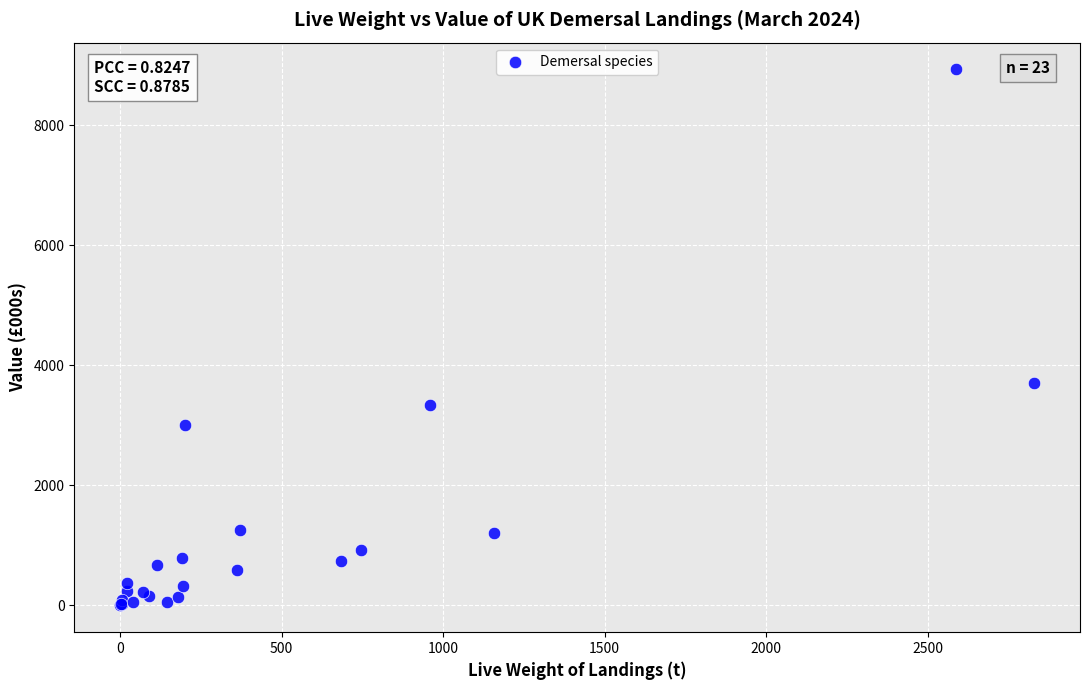

What Y value in the scatter plot is closest to 4465?

3701.2